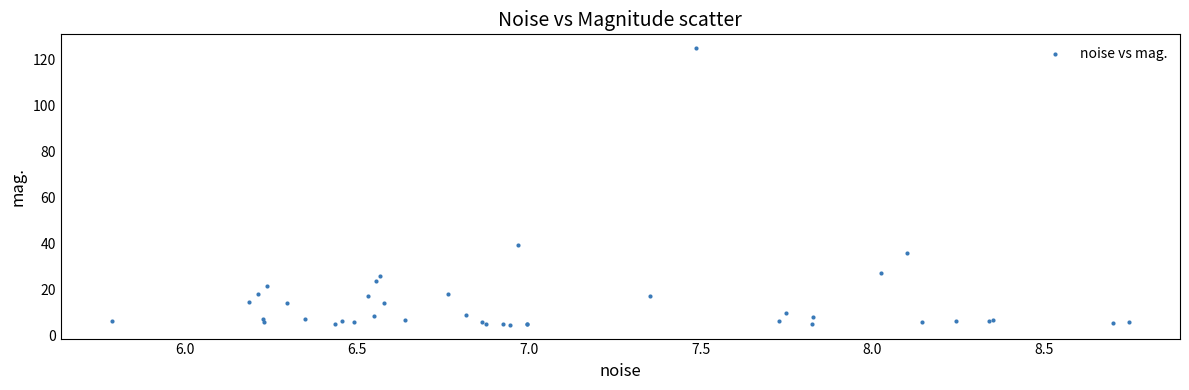

What Y value in the scatter plot is closest to 64?

39.2